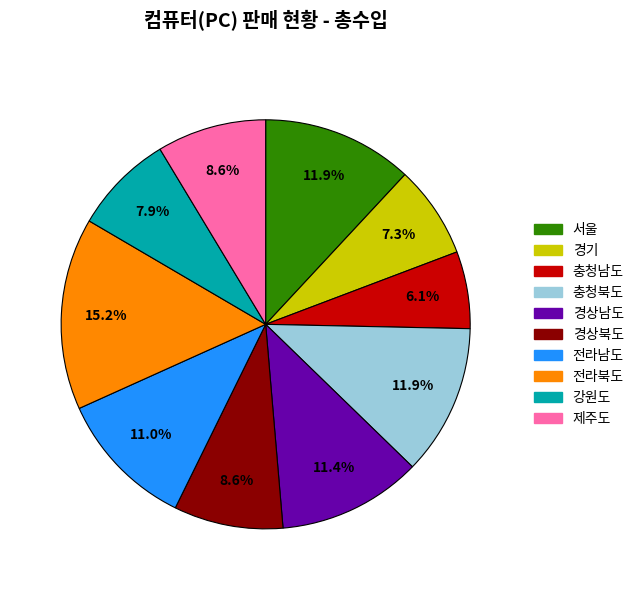

To the nearest percent, what is the average slice percentage?

10%